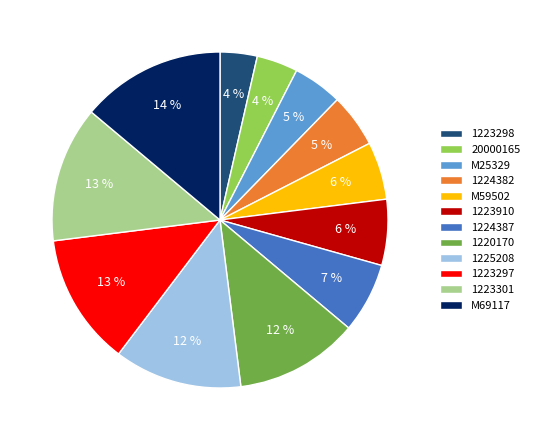

What is the largest slice in the pie chart?

M69117